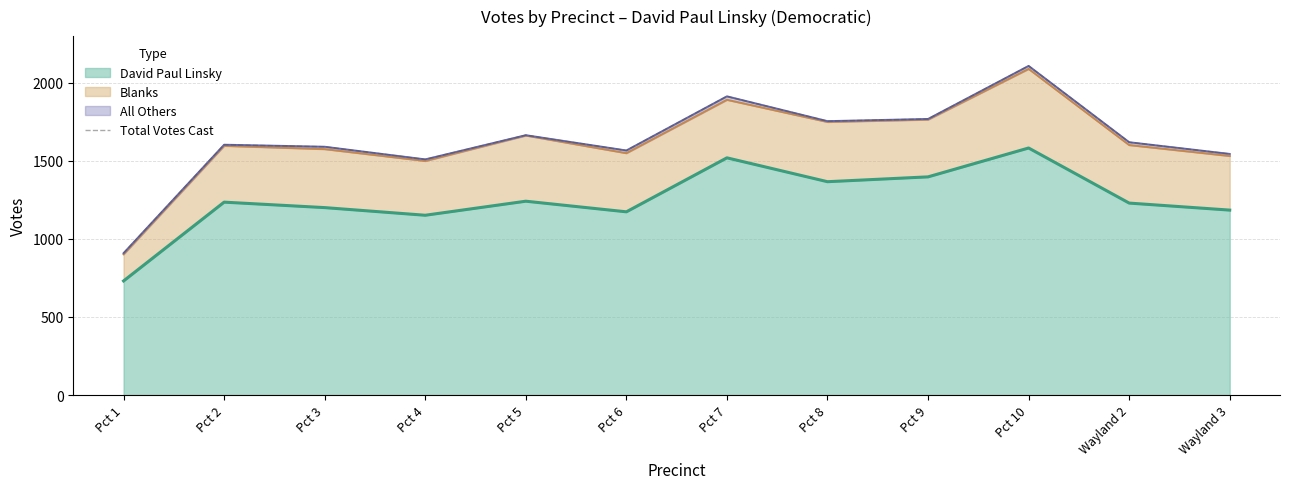

The value of David Paul Linsky at Pct 9 is 799. True or false?

False